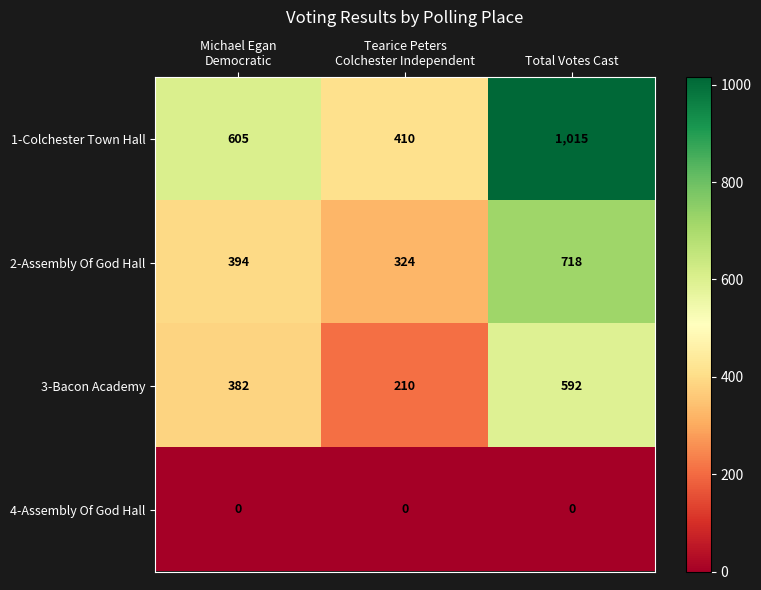

What is the minimum value for 3-Bacon Academy?

210